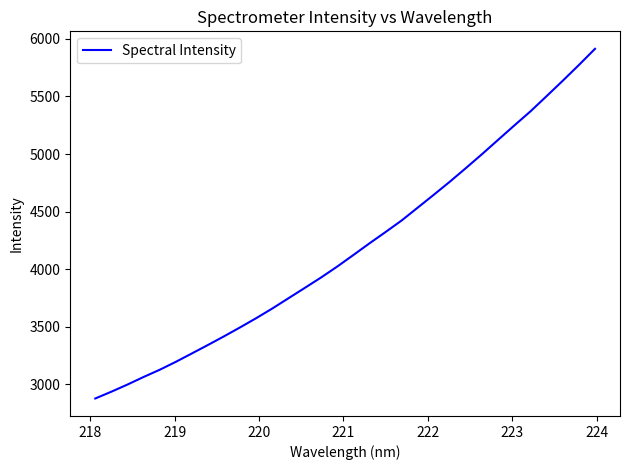

What is the average value?

4187.1